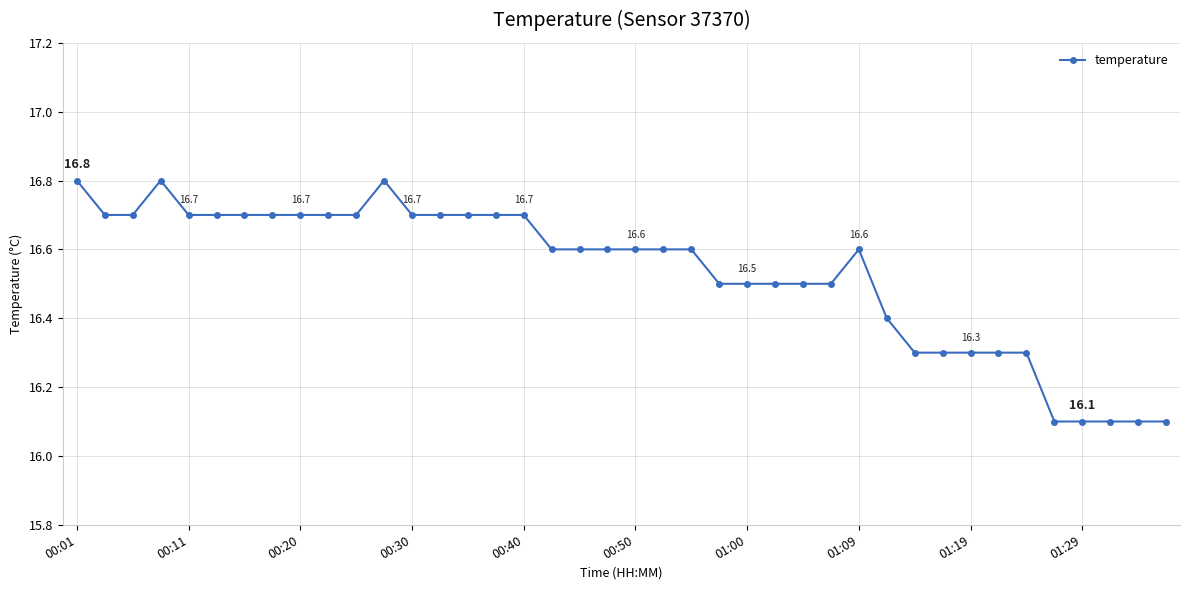

Count the number of data series in this chart.

1